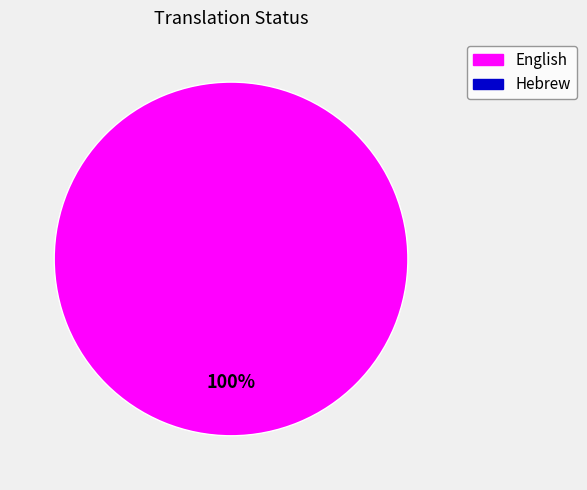

Is there a majority slice in this chart?

Yes